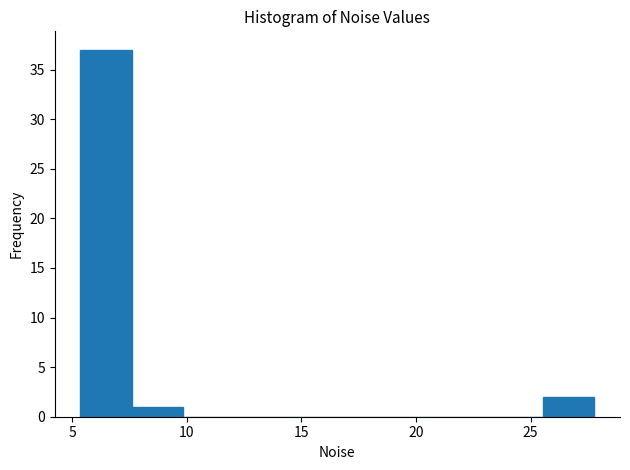

What is the height of the bar covering 7.5 to 10.0 on the x-axis? Neither the bar edges nor the heights are printed on the chart, so give them approximately, as read against the axes.

1